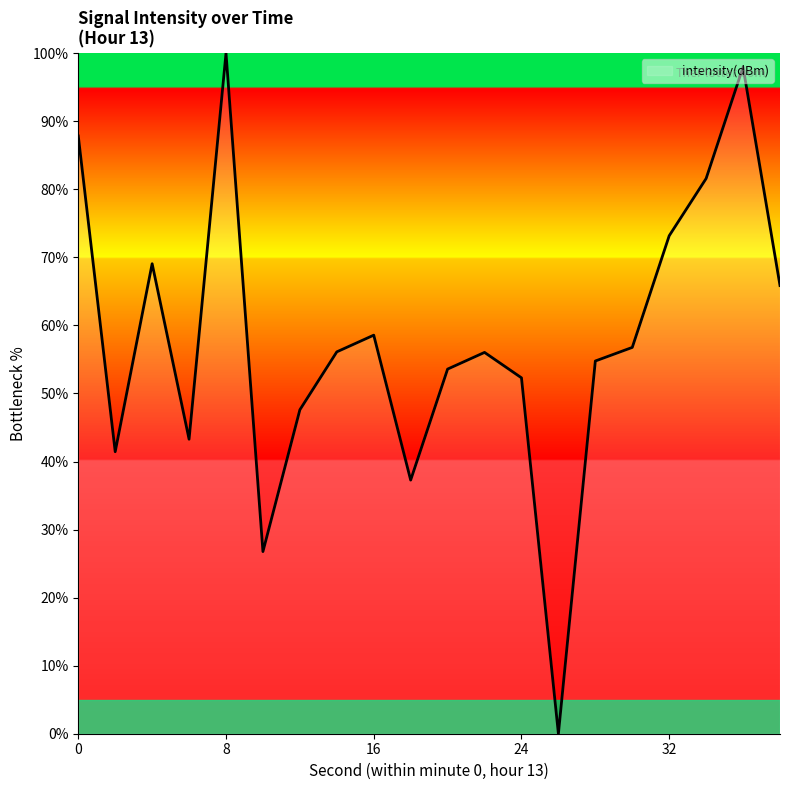

Does the chart display data point markers on the line(s)?

No